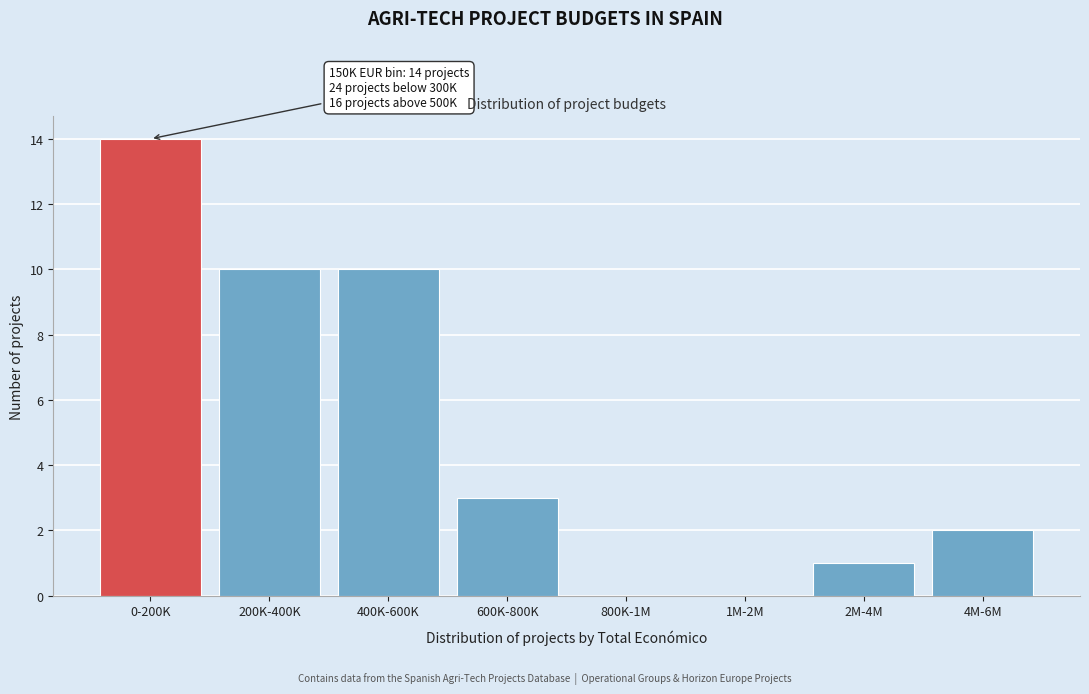

Reading left to right, transcribe all the data shown in this chart.

0-200K=14	200K-400K=10	400K-600K=10	600K-800K=3	800K-1M=0	1M-2M=0	2M-4M=1	4M-6M=2